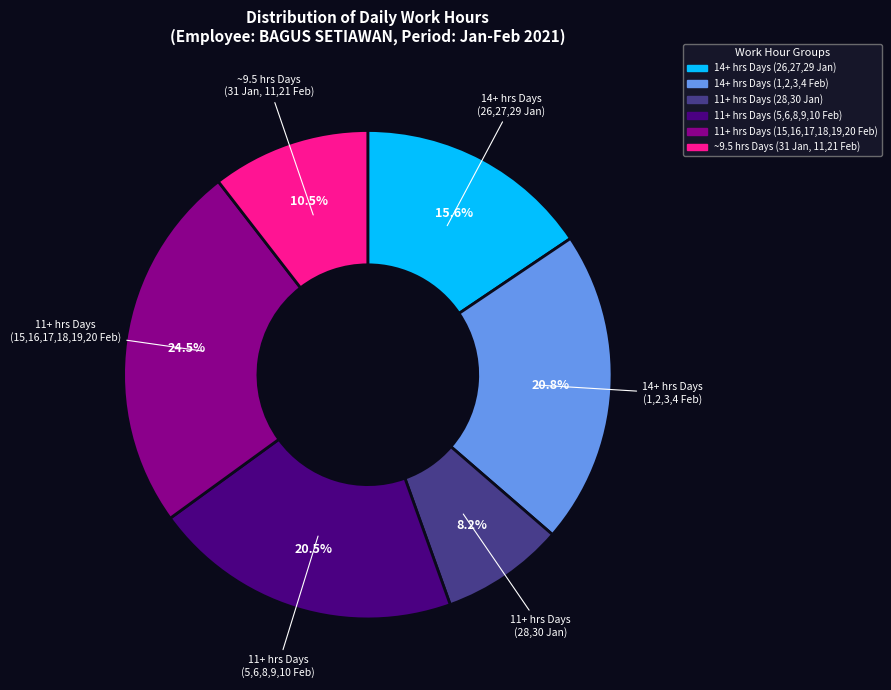

Is there a majority slice in this chart?

No